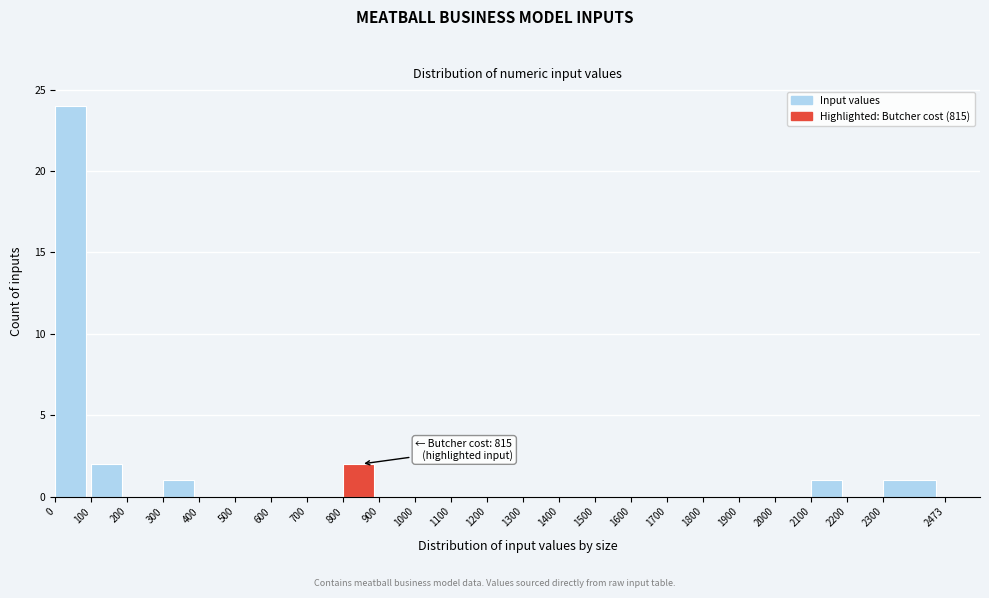

Over which range of the x-axis is the bar tallest?

0 to 100